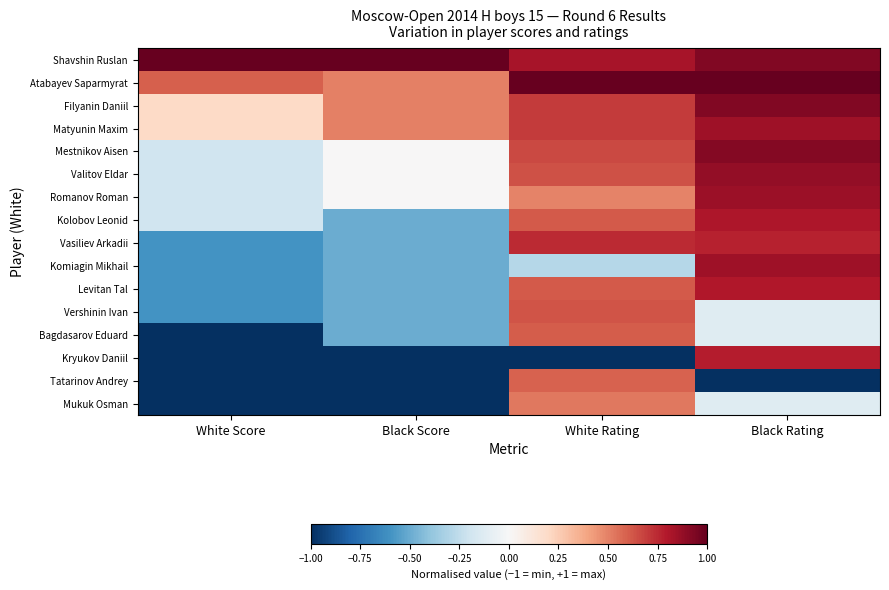

Between Black Rating and White Score, which is larger?

White Score